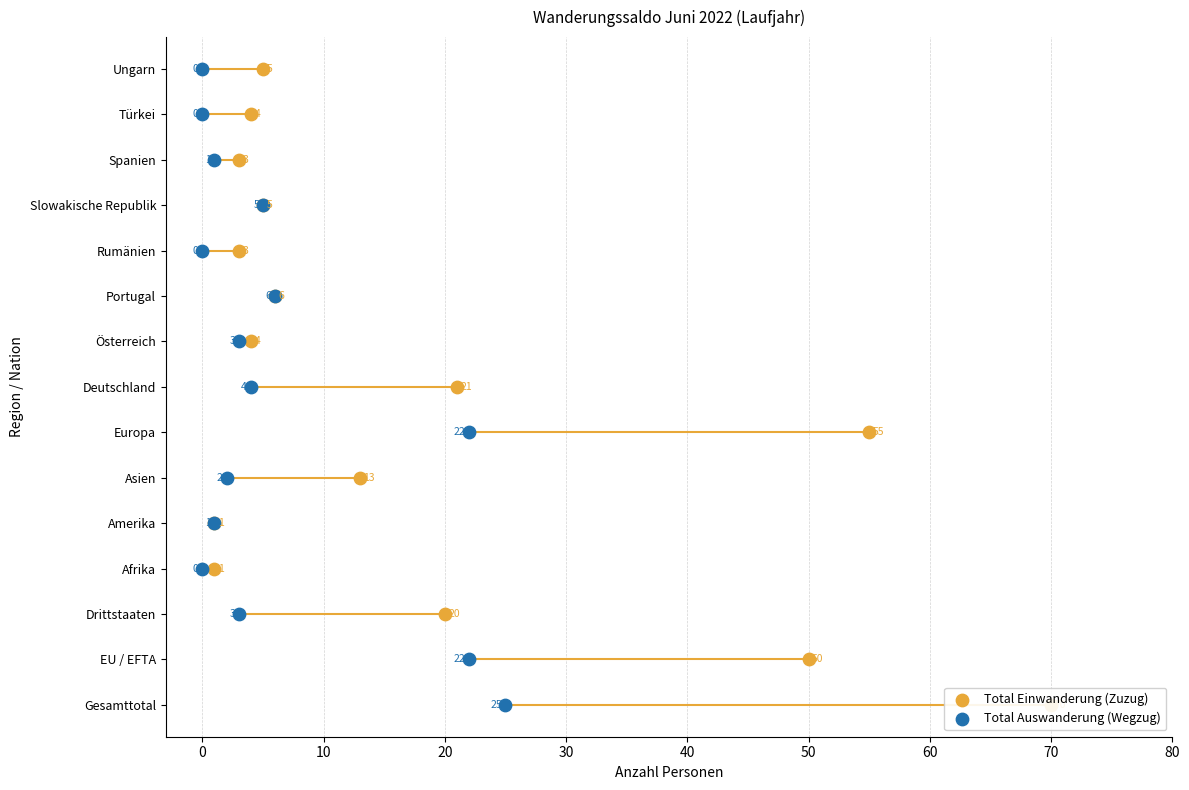

What are all the series names shown in the legend?

Total Einwanderung (Zuzug), Total Auswanderung (Wegzug)